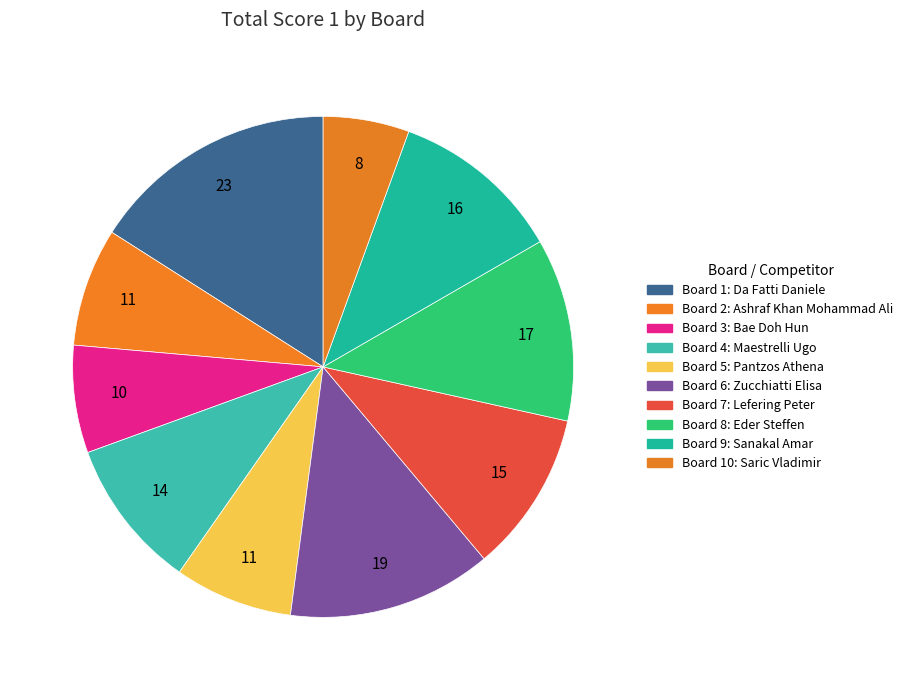

Does any single category account for the majority?

No